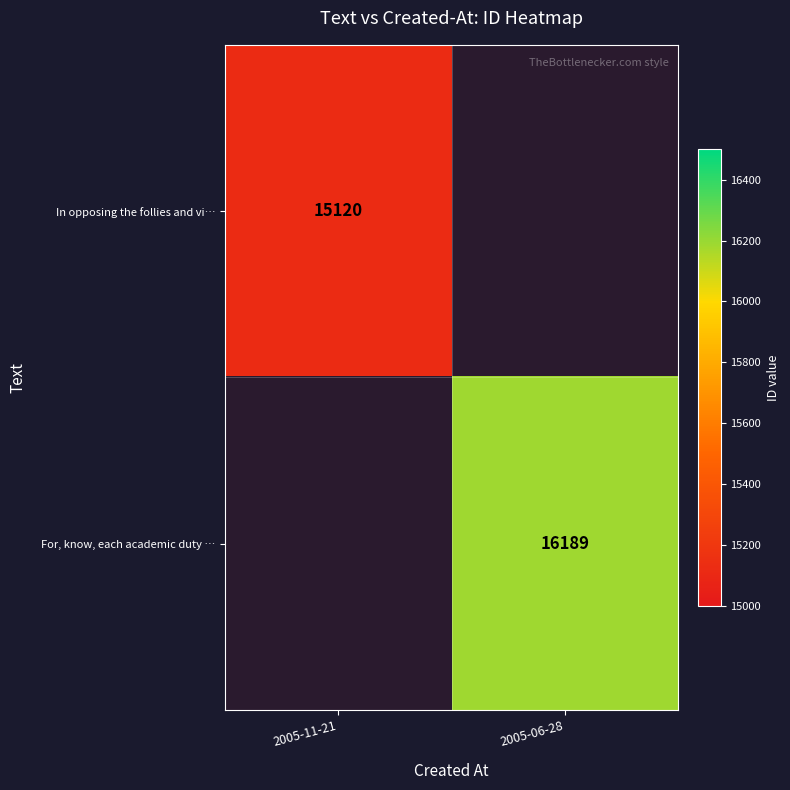

At how many categories does at least one series exceed 15777?

1